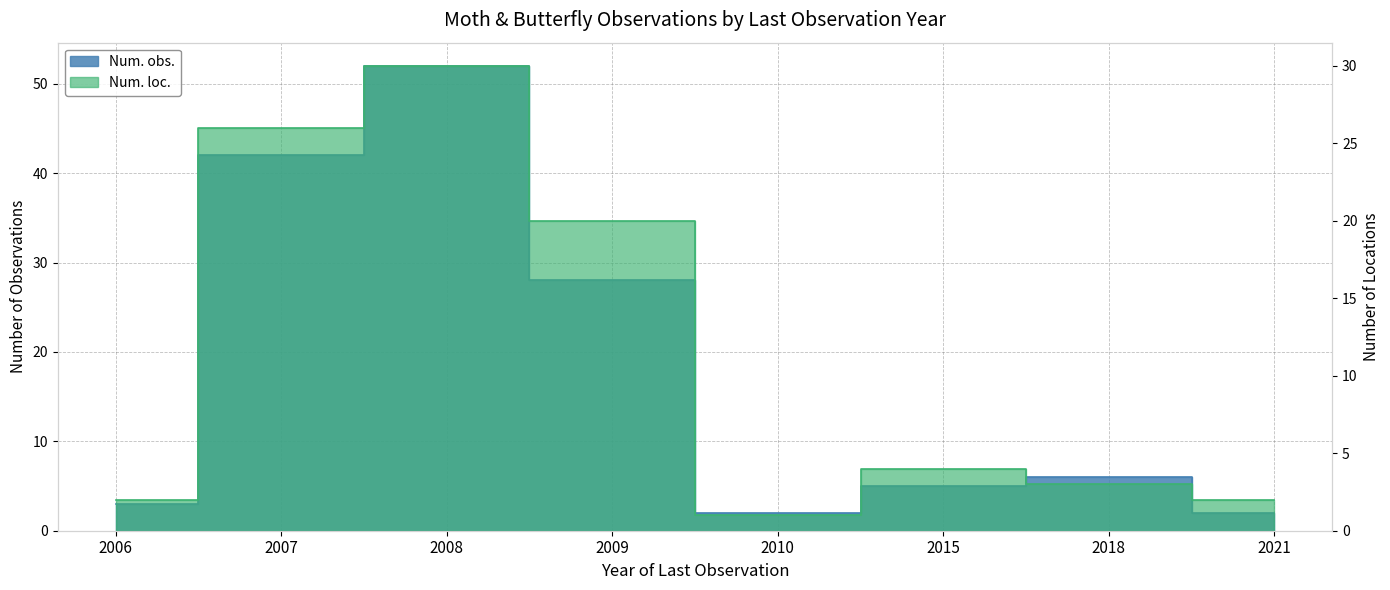

How many data points in Num. loc. are less than 4?

4